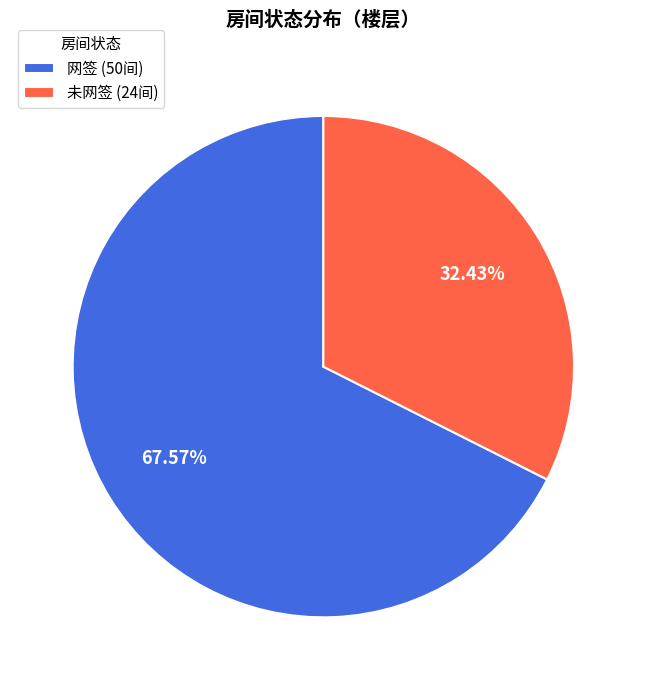

Does 网签 (50间) account for over 50% of the chart?

Yes